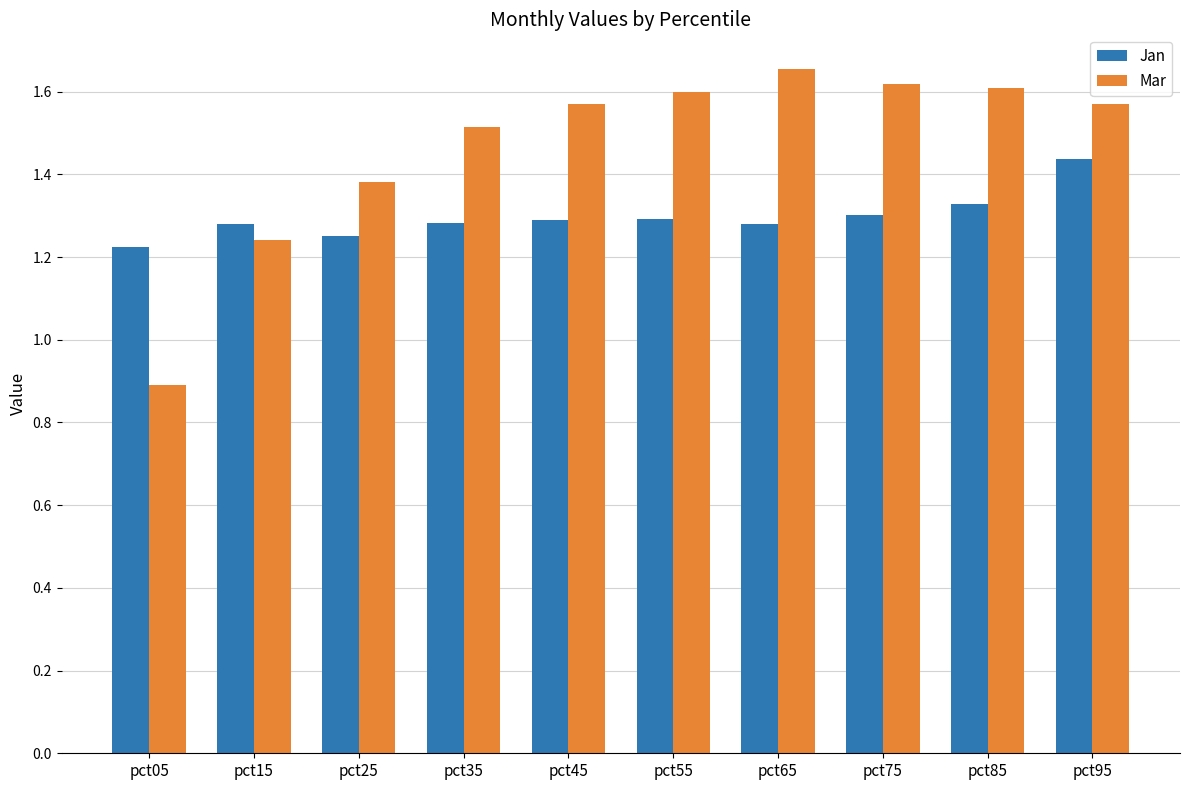

What is the sum of all Mar values?

14.7